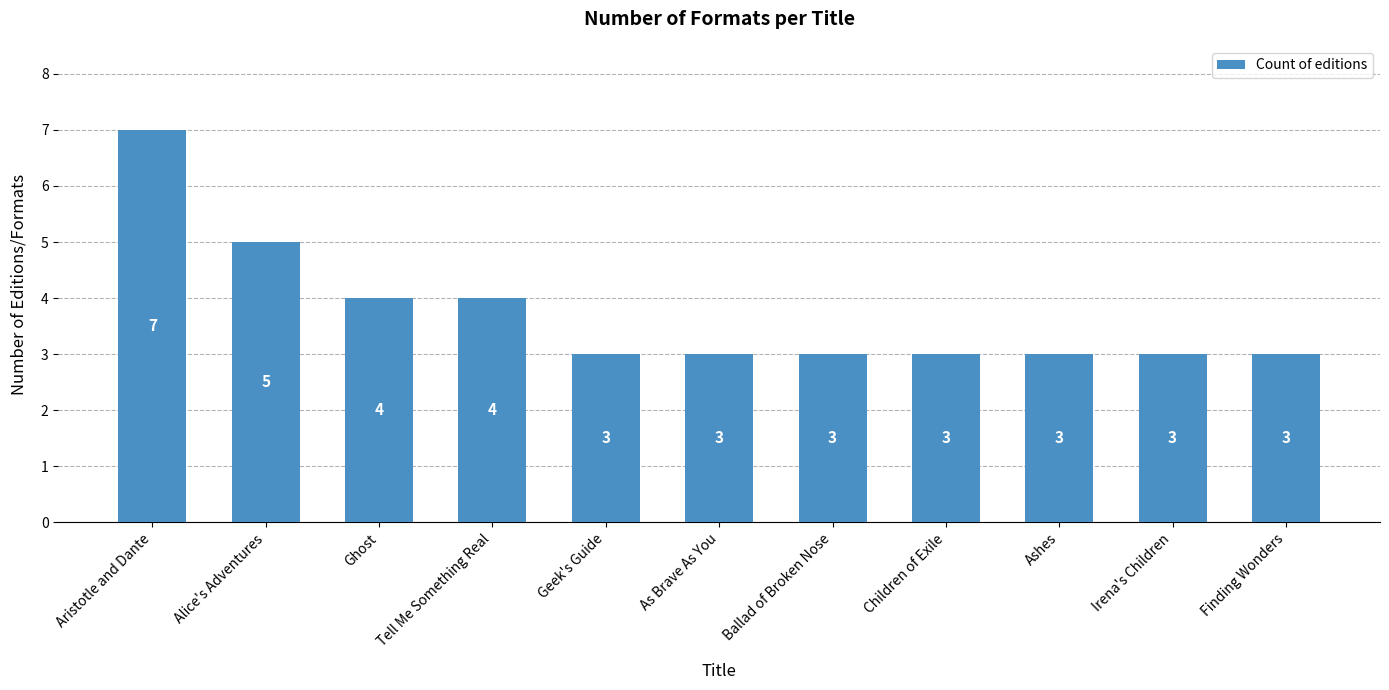

What is the minimum value shown in the chart?

3